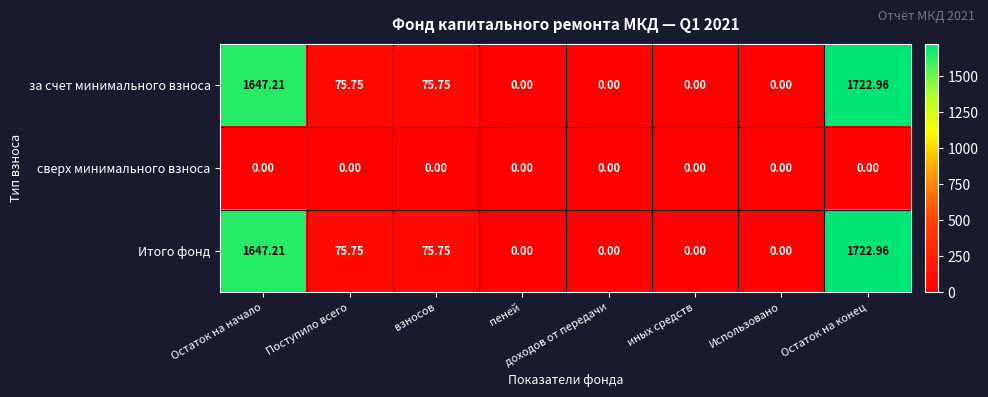

At which category is the sum across all series the highest?

Остаток на конец